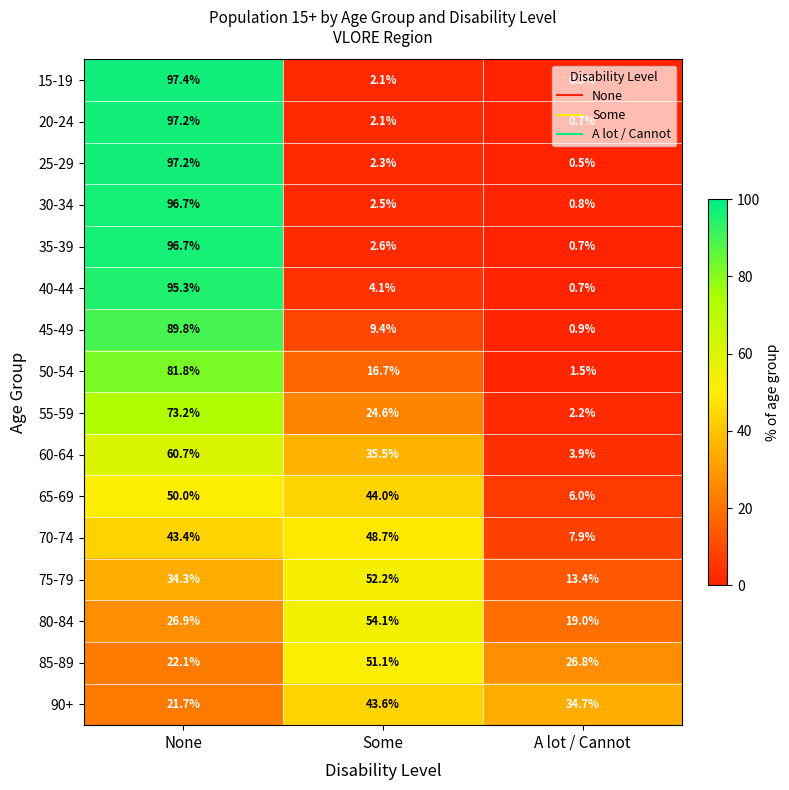

What is the greatest value displayed?

97.4